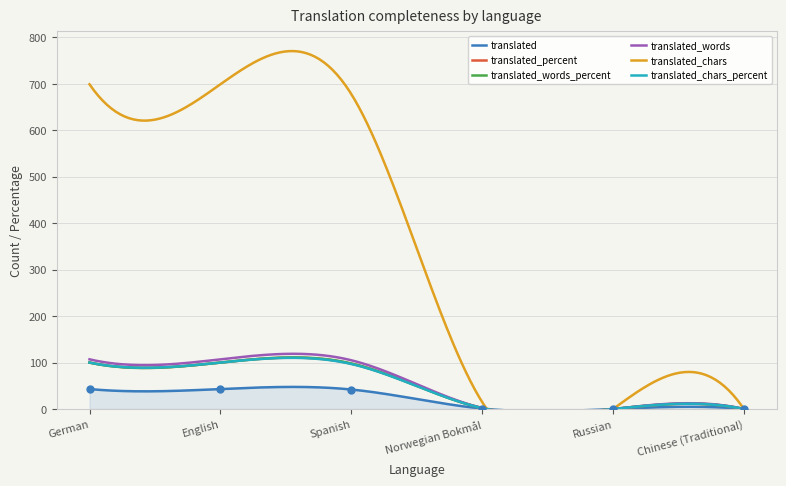

Which series has the widest spread of Y values?

translated_chars